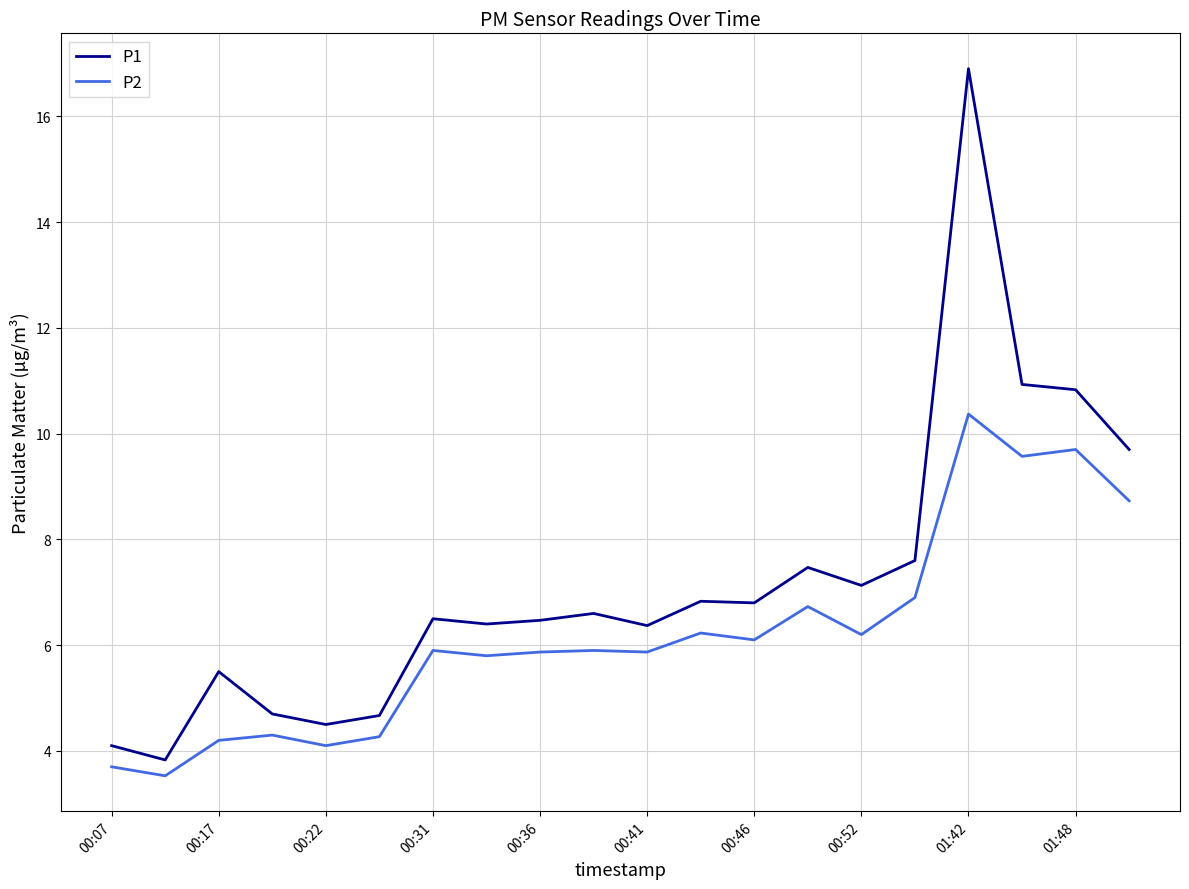

What are all the series names shown in the legend?

P1, P2